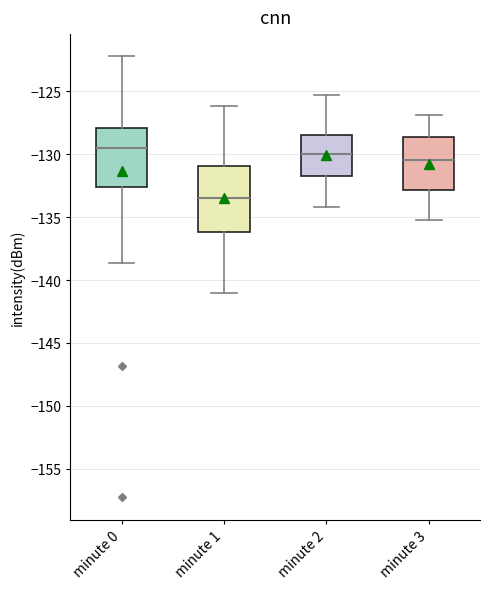

Comparing the boxes themselves (not the whiskers), which one is the tallest?

minute 1